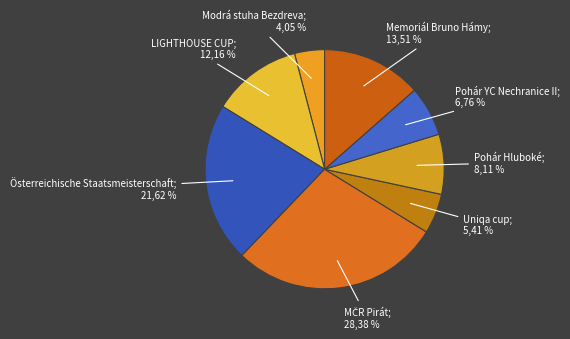

What is the smallest slice in the pie chart?

Modrá stuha Bezdreva